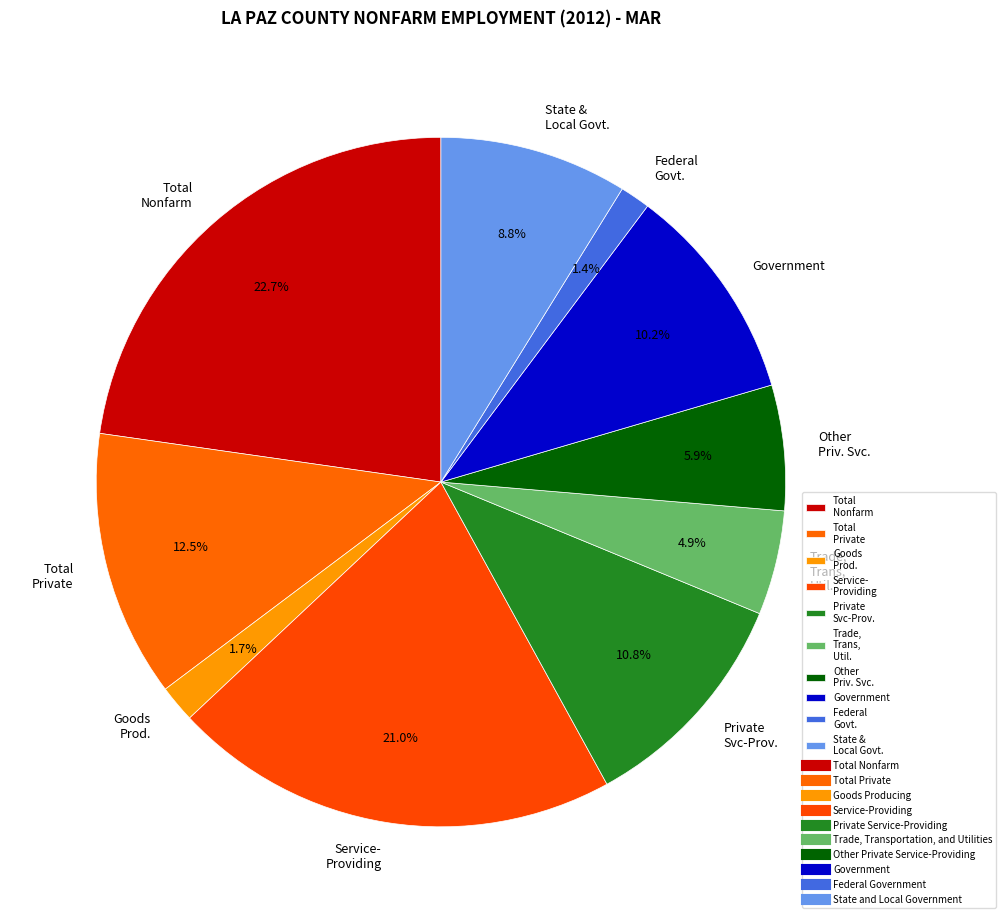

Between Private Svc-Prov. and Total Private, which is larger?

Total Private